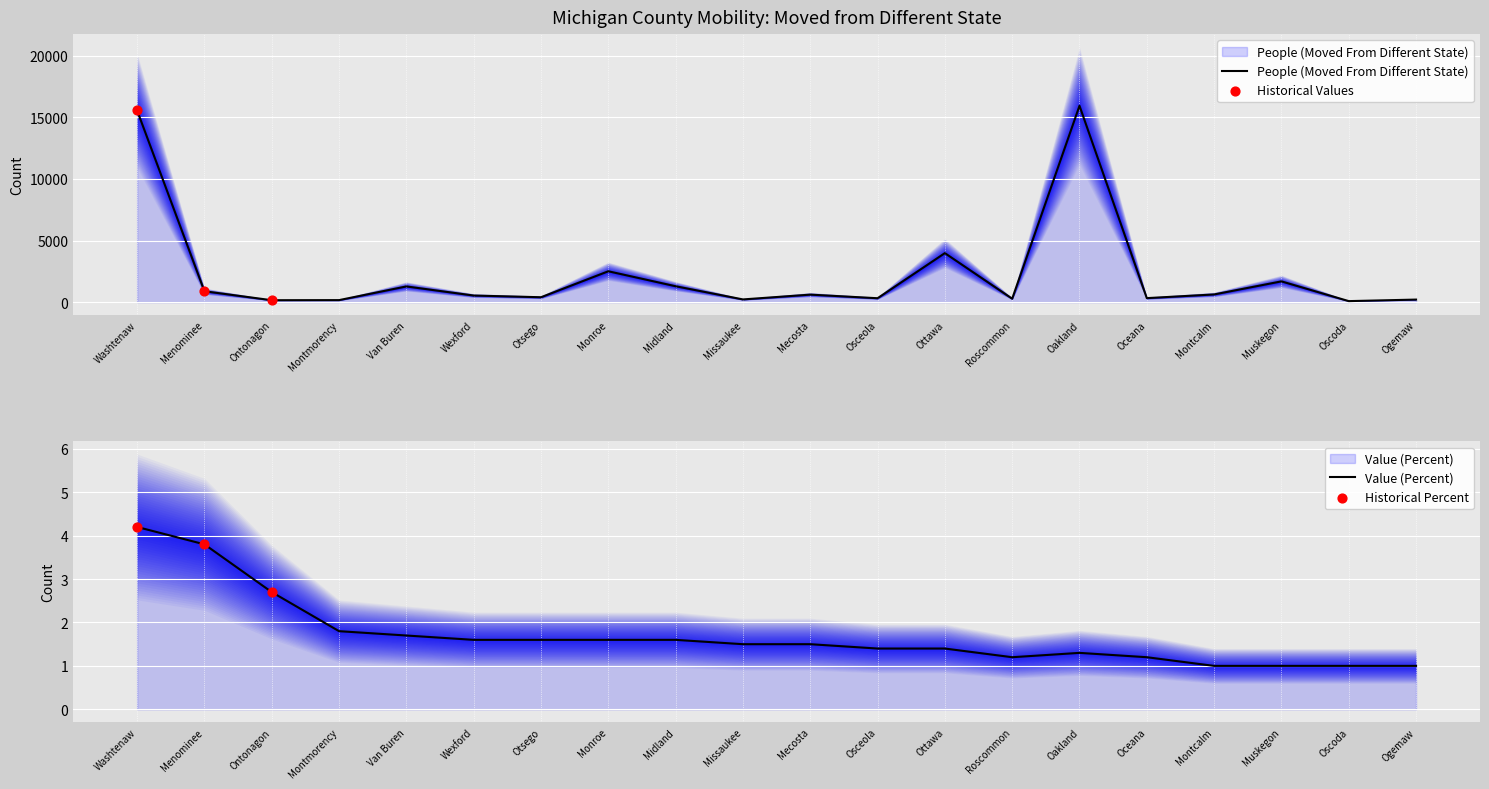

Is the value of Value (Percent) at Washtenaw greater than the value of People (Moved From Different State) at Montcalm?

No